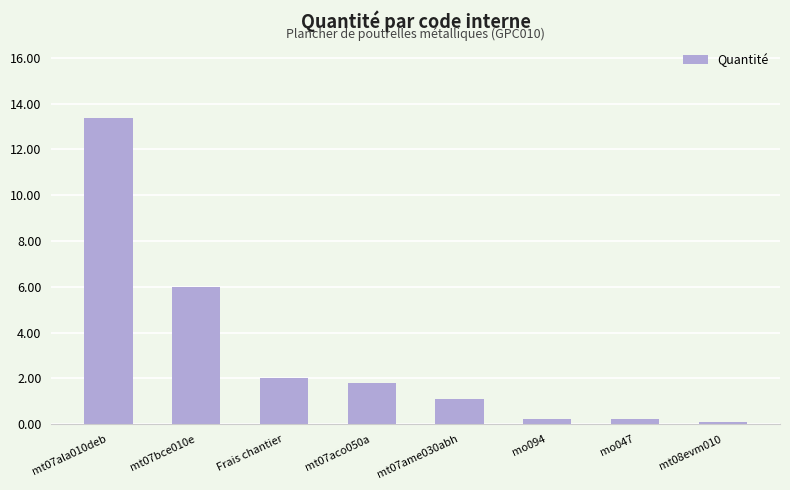

How many bars are there in total?

8